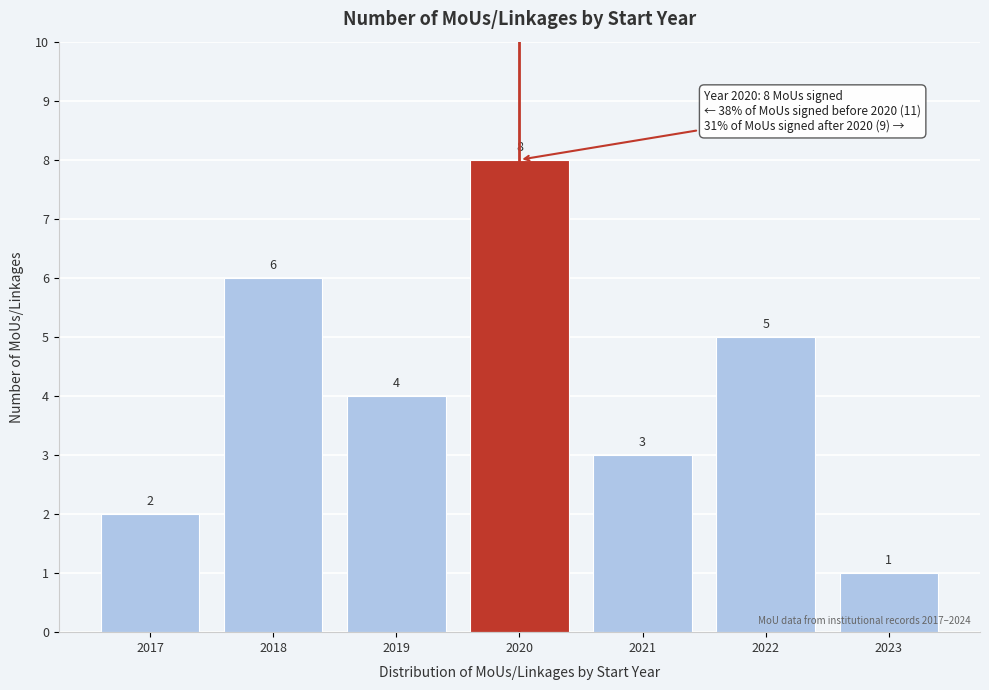

Reading left to right, list all the values displayed in this chart.

2017=2	2018=6	2019=4	2020=8	2021=3	2022=5	2023=1